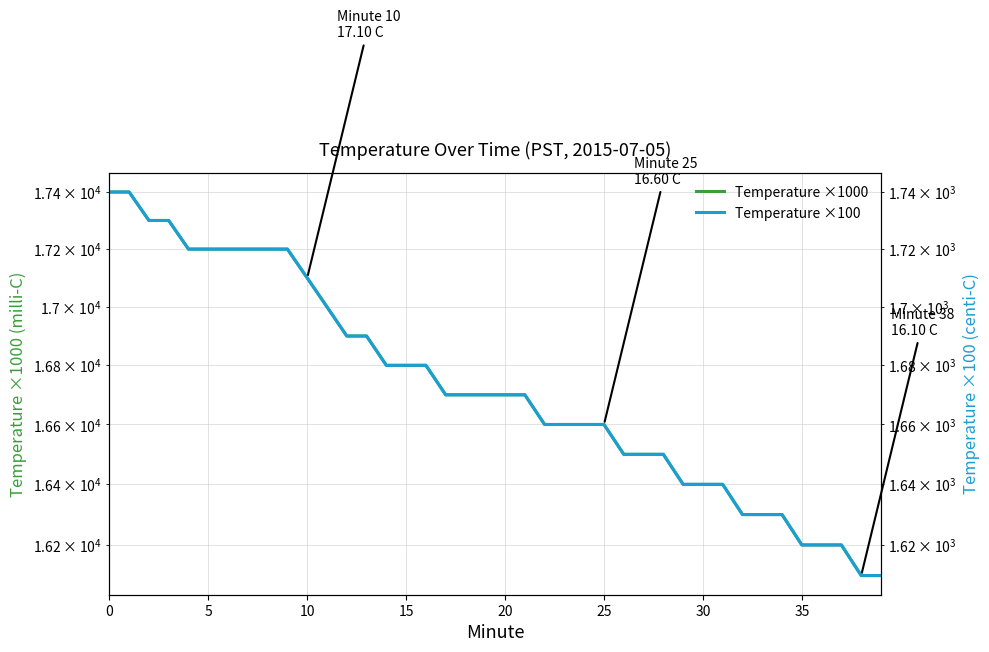

The value of Temperature ×1000 at 28 is 16500.0. True or false?

True